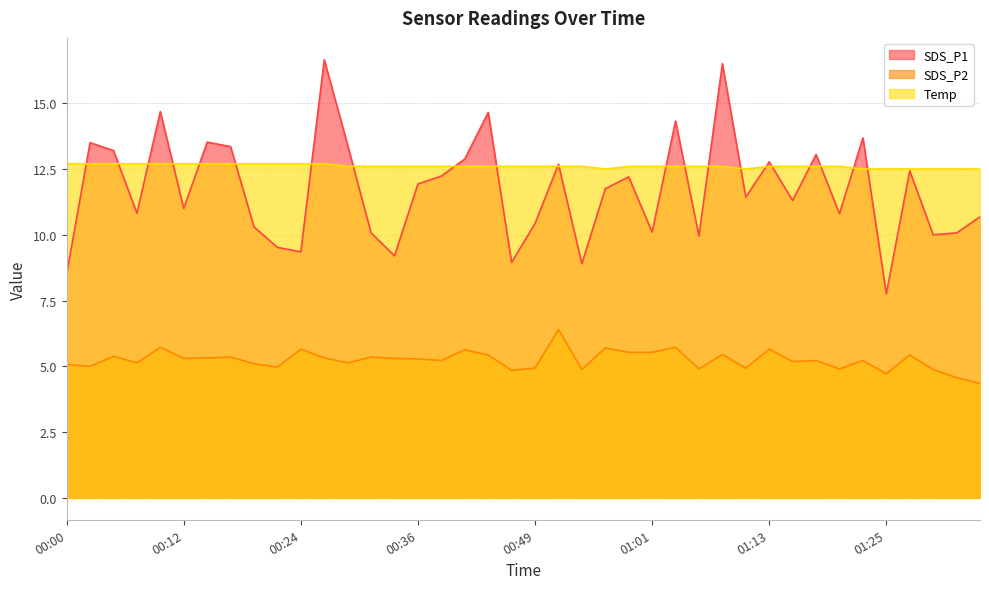

Is the value of SDS_P2 at 01:27 greater than the value of SDS_P1 at 01:18?

No